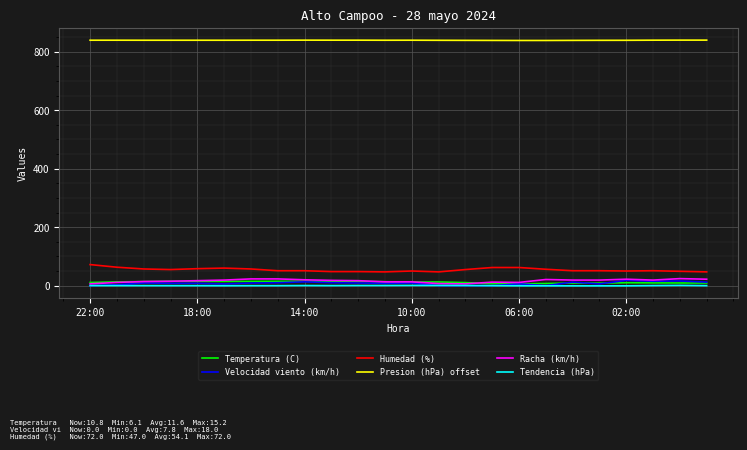

What are all the series names shown in the legend?

Temperatura (C), Velocidad viento (km/h), Humedad (%), Presion (hPa) offset, Racha (km/h), Tendencia (hPa)